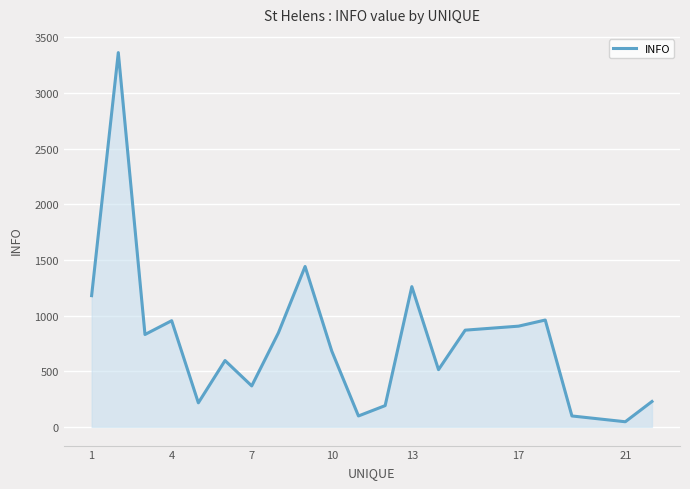

What is the greatest value displayed?

3363